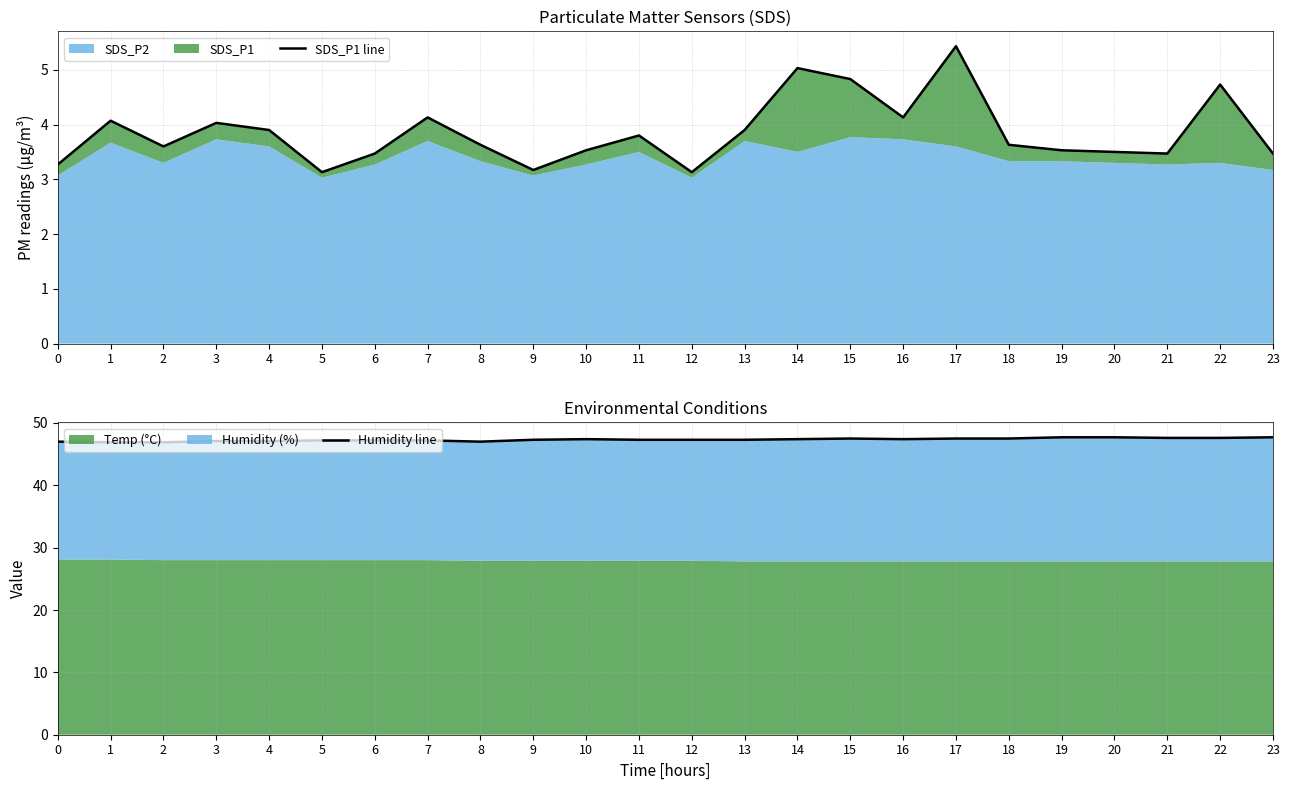

At which label does SDS_P1 line reach its minimum?

5